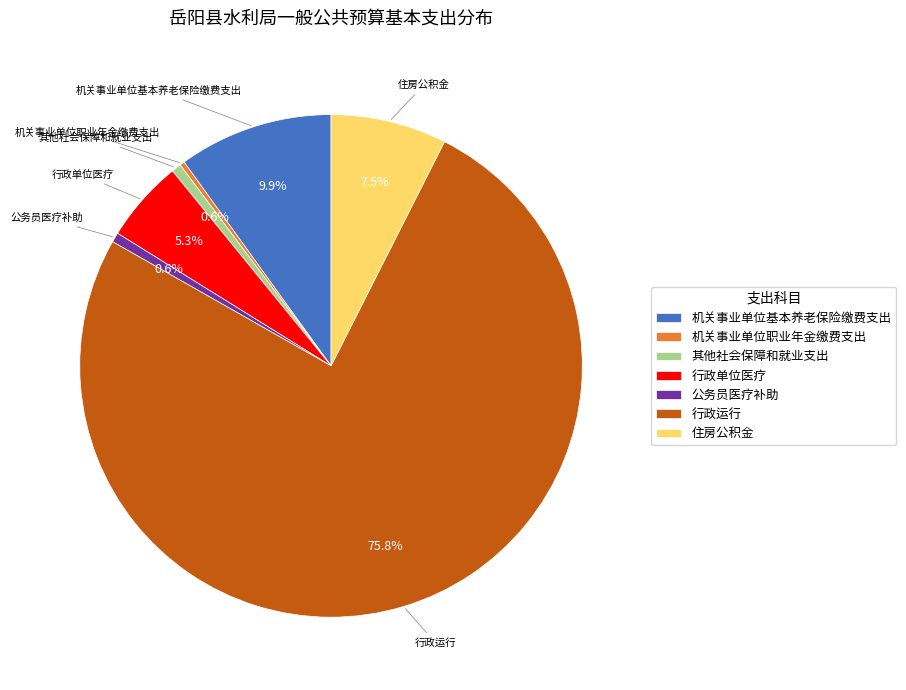

Count the number of slices in the pie.

7